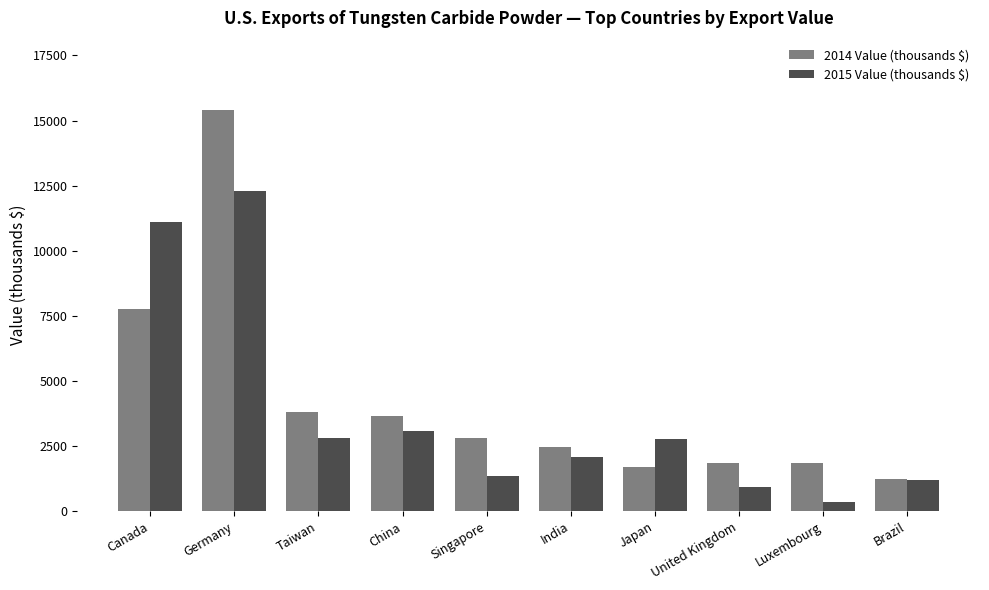

The value of 2015 Value (thousands $) at Germany is 19770. True or false?

False